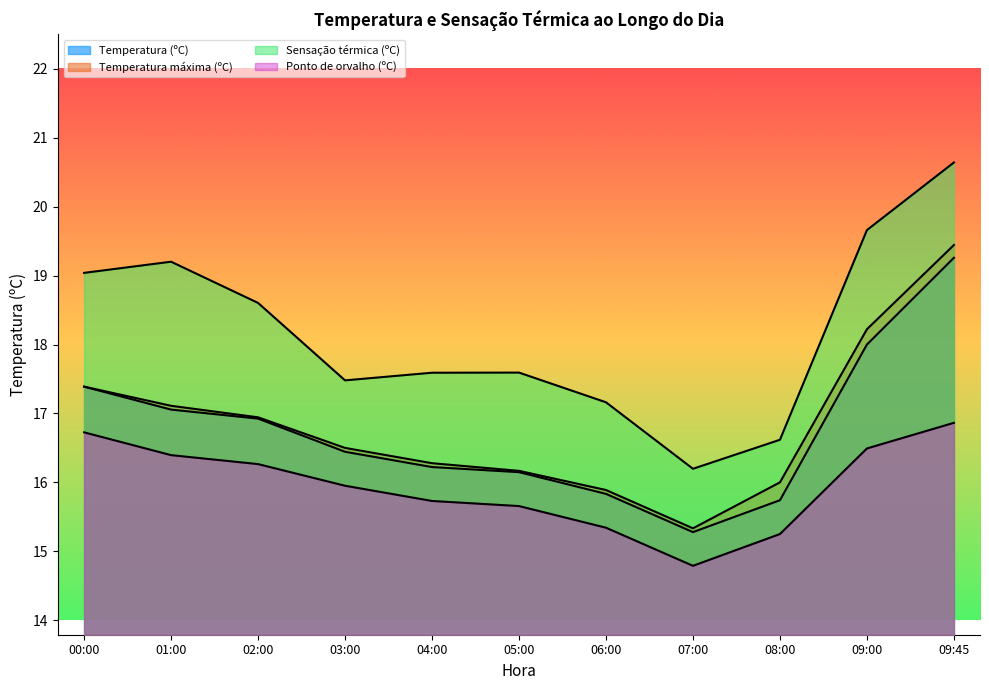

What is the maximum value shown in the chart?

20.6